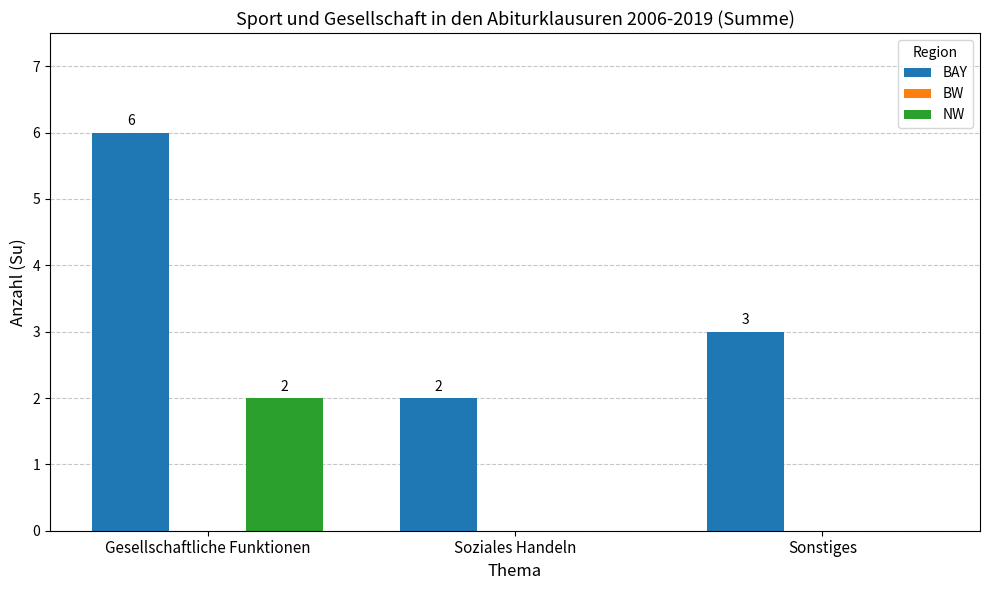

At which label is BAY closest to 4?

Sonstiges